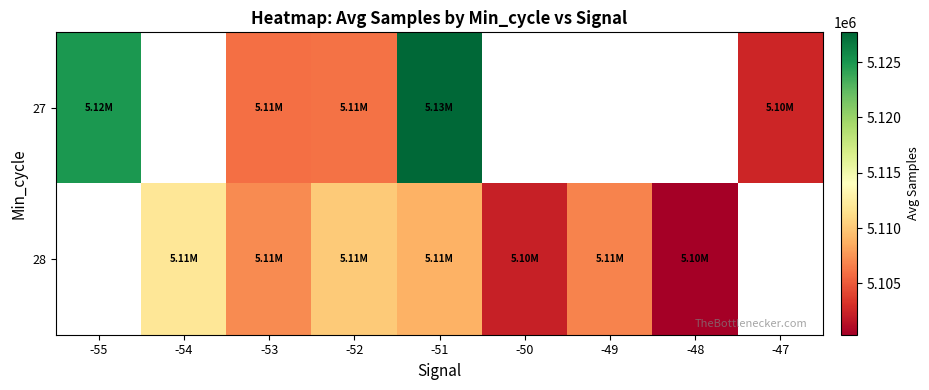

Is the value of 27 at -51 greater than the value of 28 at -49?

Yes